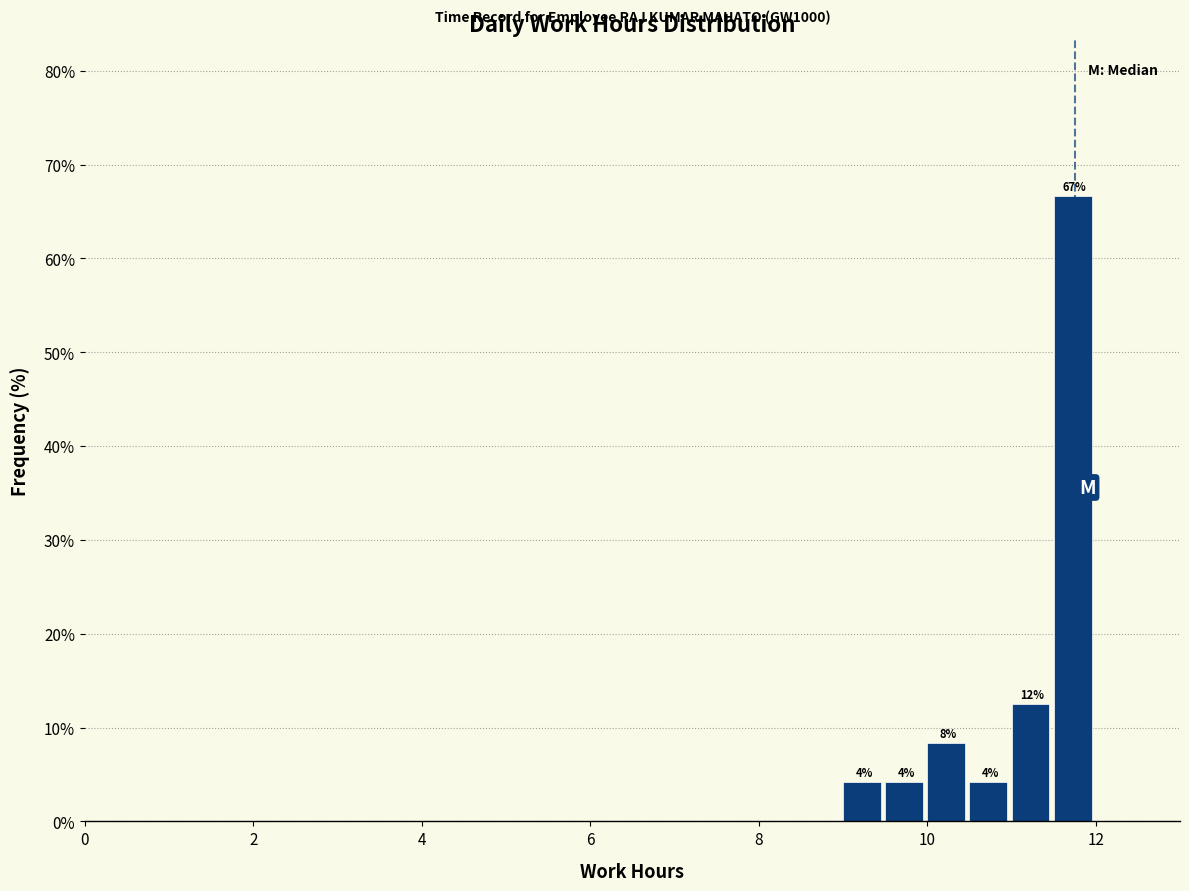

Around what value on the x-axis is the tallest bar? Give the approximate position of its centre, as read against the axis.

11.8